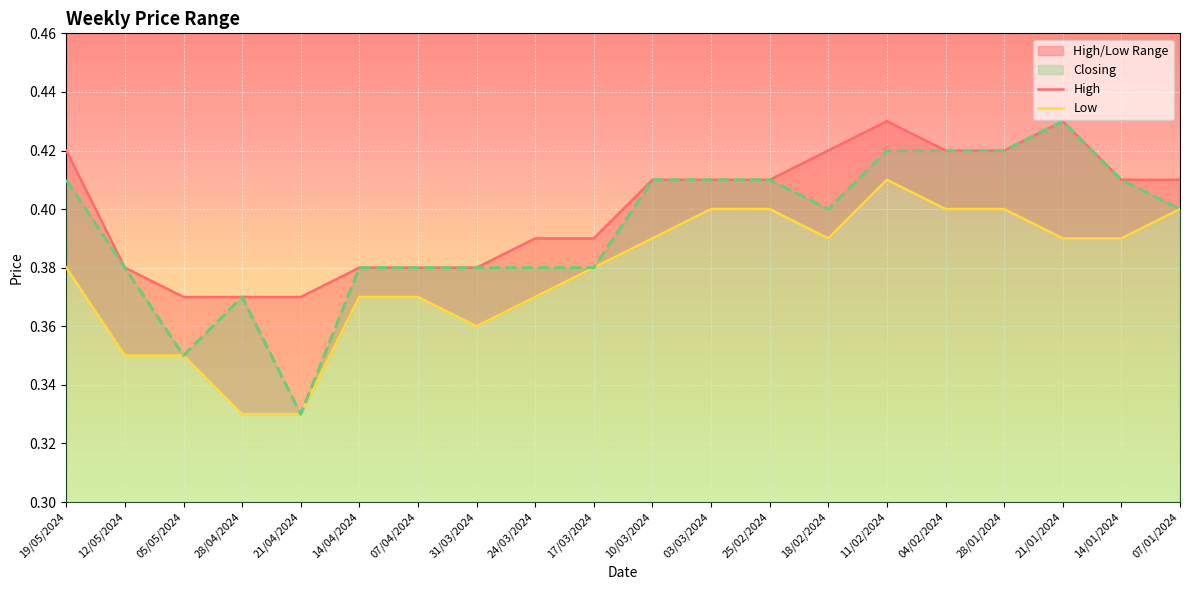

What is the sum of all Low values?

7.6